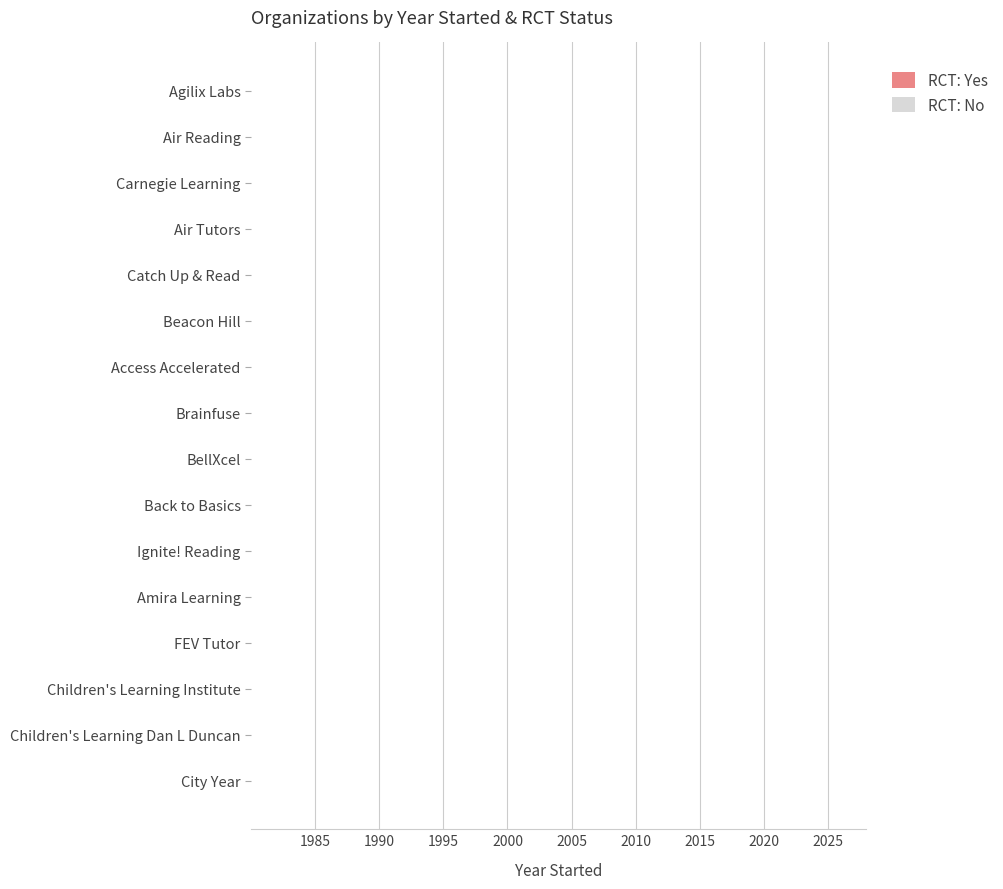

The value of Yes at Air Tutors is 1051. True or false?

False